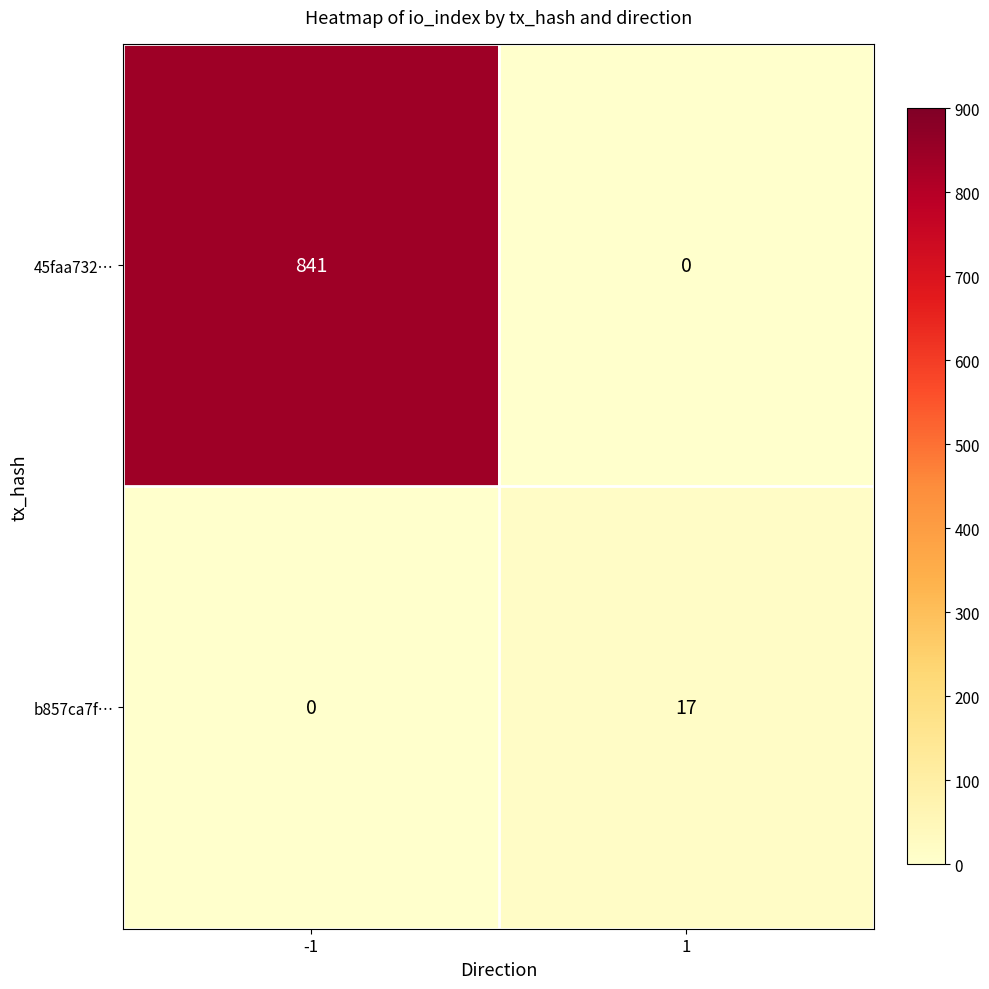

Which series changed the most between -1 and 1?

45faa732…